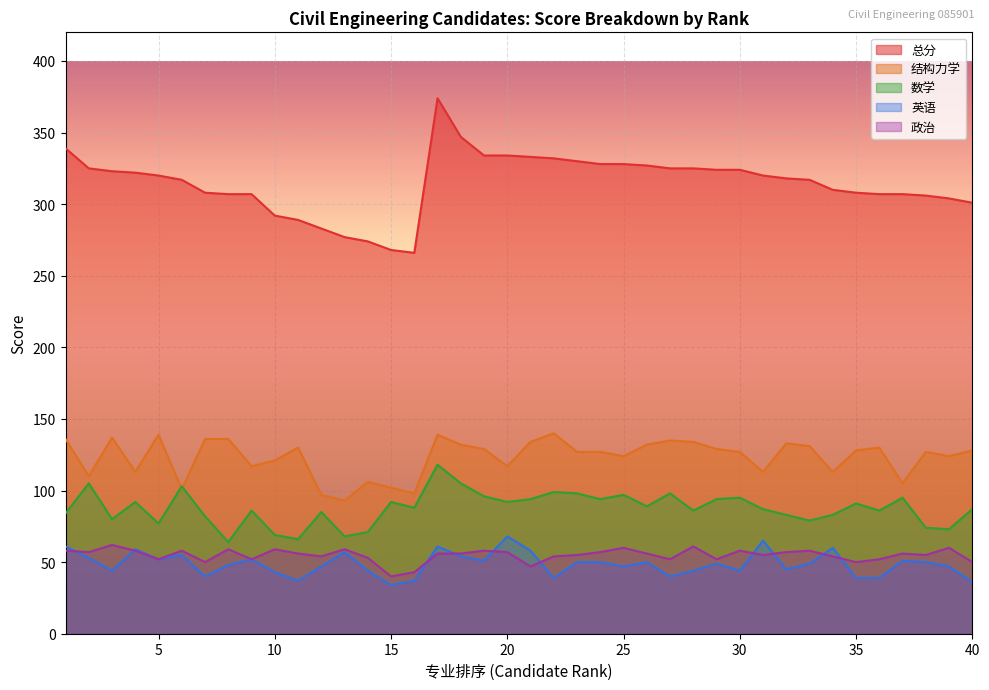

Reading left to right, what are all the values shown in this chart?

总分: 339	325	323	322	320	317	308	307	307	292	289	283	277	274	268	266	374	347	334	334	333	332	330	328	328	327	325	325	324	324	320	318	317	310	308	307	307	306	304	301
数学: 84	105	80	92	77	103	82	64	86	69	66	85	68	71	92	88	118	105	96	92	94	99	98	94	97	89	98	86	94	95	87	83	79	83	91	86	95	74	73	87
结构力学: 136	110	137	113	139	101	136	136	117	121	130	97	93	106	102	98	139	132	129	117	134	140	127	127	124	132	135	134	129	127	113	133	131	113	128	130	105	127	124	128
英语: 61	53	44	59	52	55	40	48	52	43	37	47	57	44	34	37	61	54	51	68	58	39	50	50	47	50	40	44	49	44	65	45	49	60	39	39	51	50	47	36
政治: 58	57	62	58	52	58	50	59	52	59	56	54	59	53	40	43	56	56	58	57	47	54	55	57	60	56	52	61	52	58	55	57	58	54	50	52	56	55	60	50